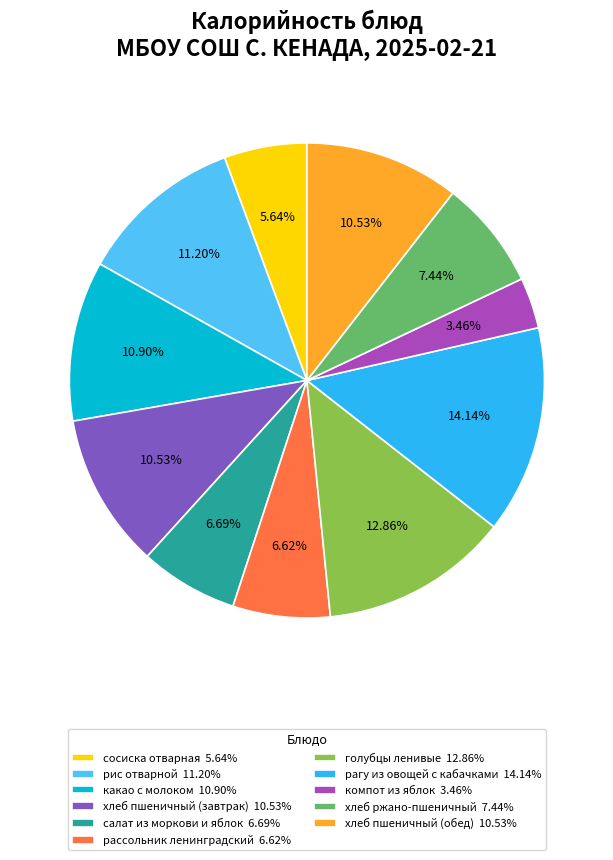

To the nearest percent, what portion does рассольник ленинградский represent?

7%